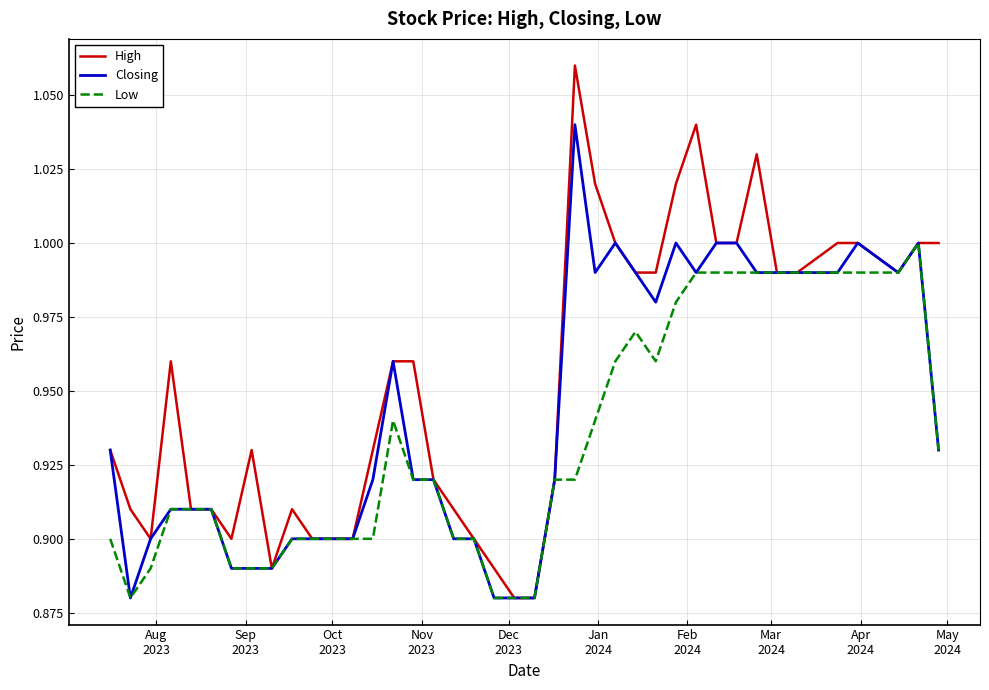

Which series has the largest range (max minus min)?

High